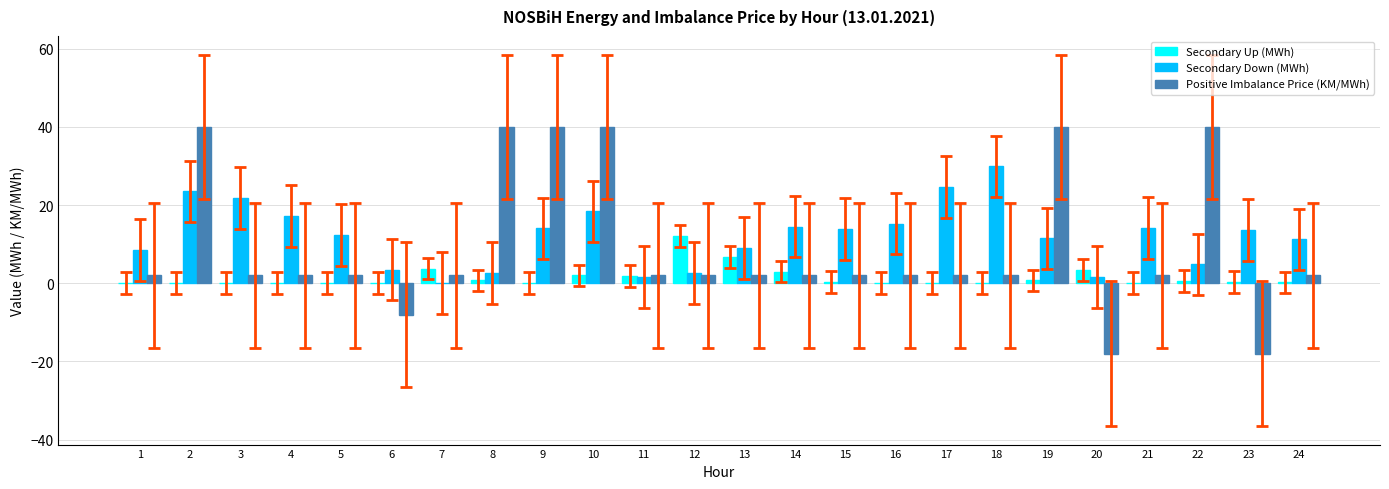

What is the approximate value of Secondary Up (MWh) at 13?

6.8